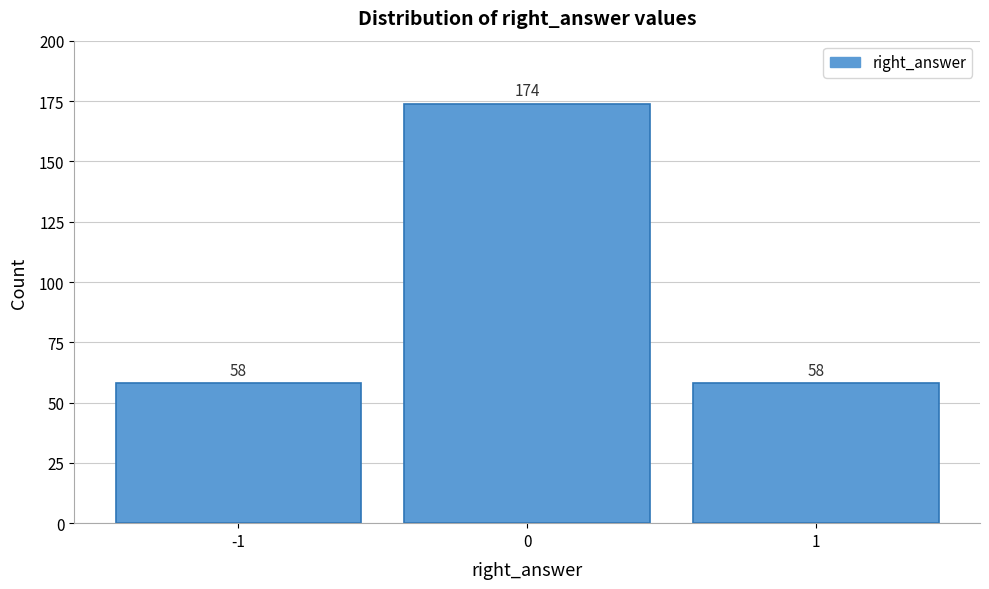

Reading left to right, list every bar in this chart as the range it spans on the x-axis followed by its height.

-1.5 to -0.5: 58
-0.5 to 0.5: 174
0.5 to 1.5: 58